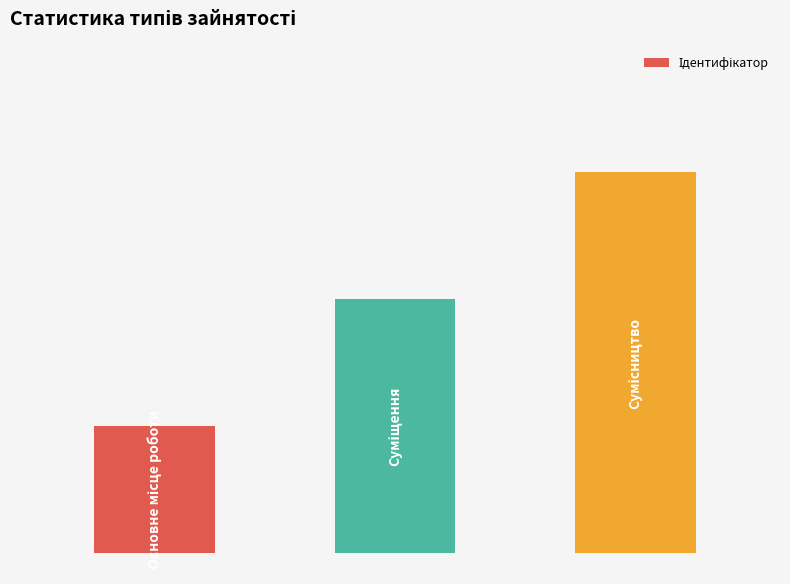

Does the chart contain any negative values?

No